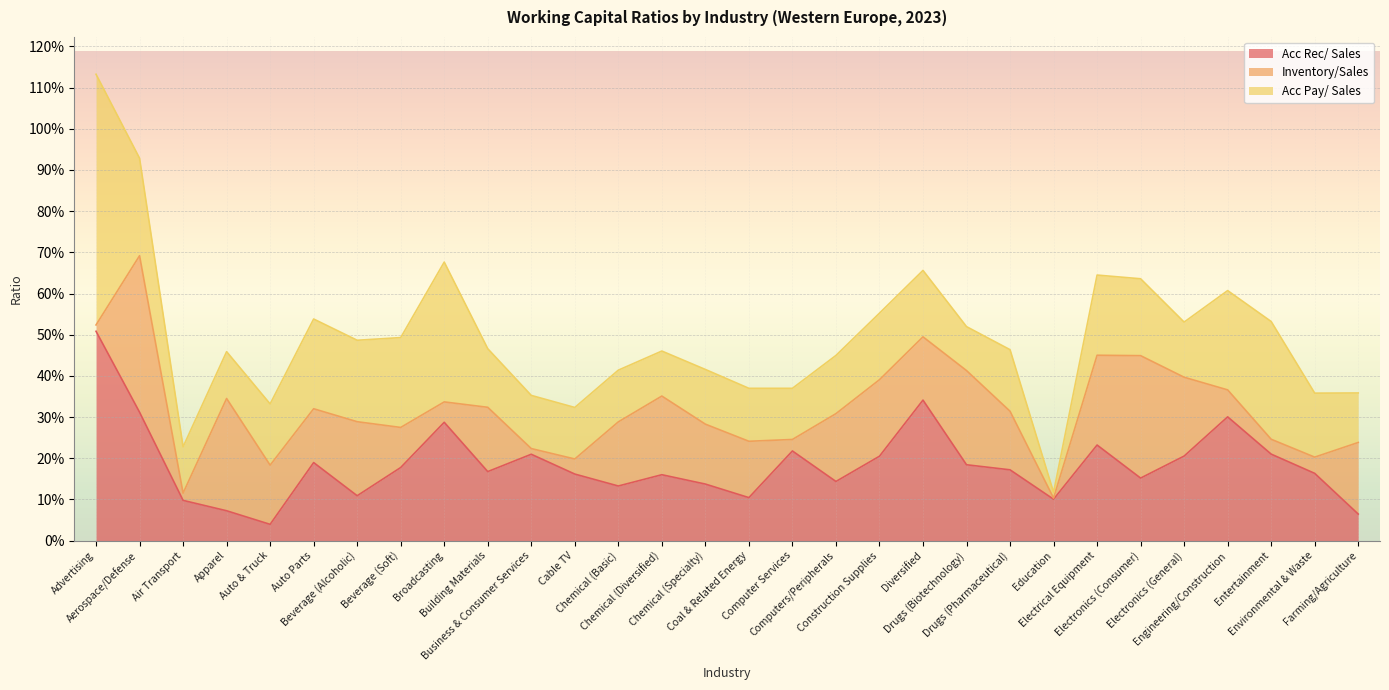

List the labels in order of Inventory/Sales value, largest first.

Aerospace/Defense, Electronics (Consumer), Apparel, Drugs (Biotechnology), Electrical Equipment, Electronics (General), Chemical (Diversified), Construction Supplies, Beverage (Alcoholic), Farming/Agriculture, Computers/Peripherals, Building Materials, Chemical (Basic), Diversified, Chemical (Specialty), Auto & Truck, Drugs (Pharmaceutical), Coal & Related Energy, Auto Parts, Beverage (Soft), Engineering/Construction, Broadcasting, Environmental & Waste, Cable TV, Entertainment, Computer Services, Air Transport, Advertising, Business & Consumer Services, Education